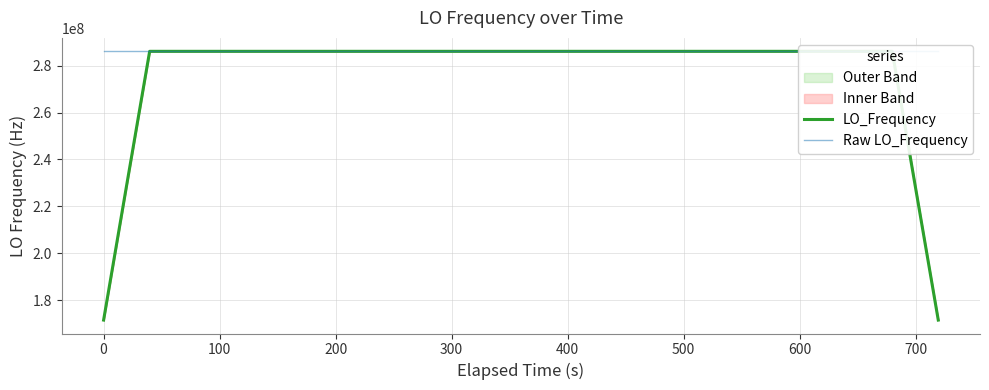

What is the minimum value for LO_Frequency?

171628194.4